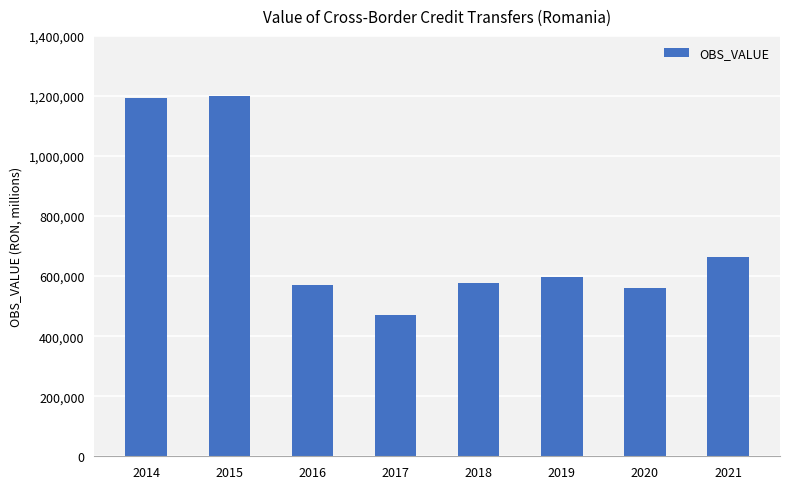

What is the minimum value shown in the chart?

469045.1